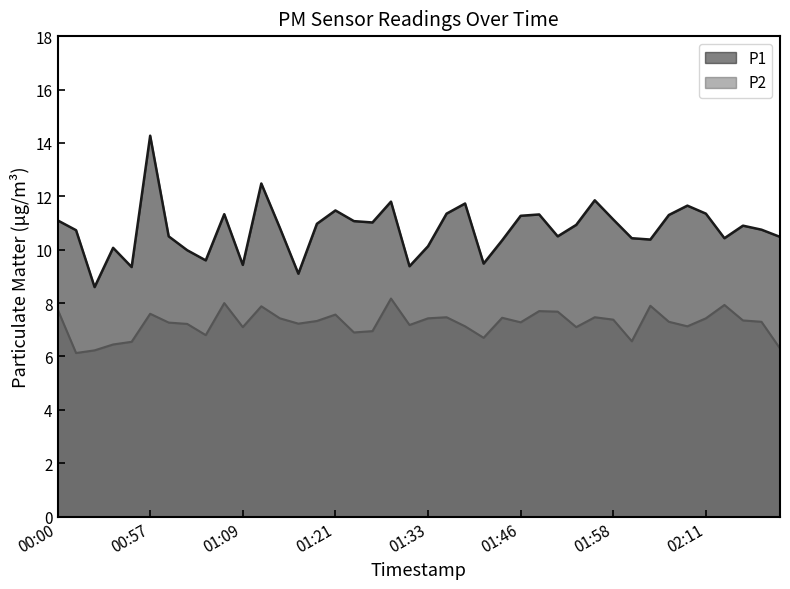

What is the maximum value for P1?

14.3